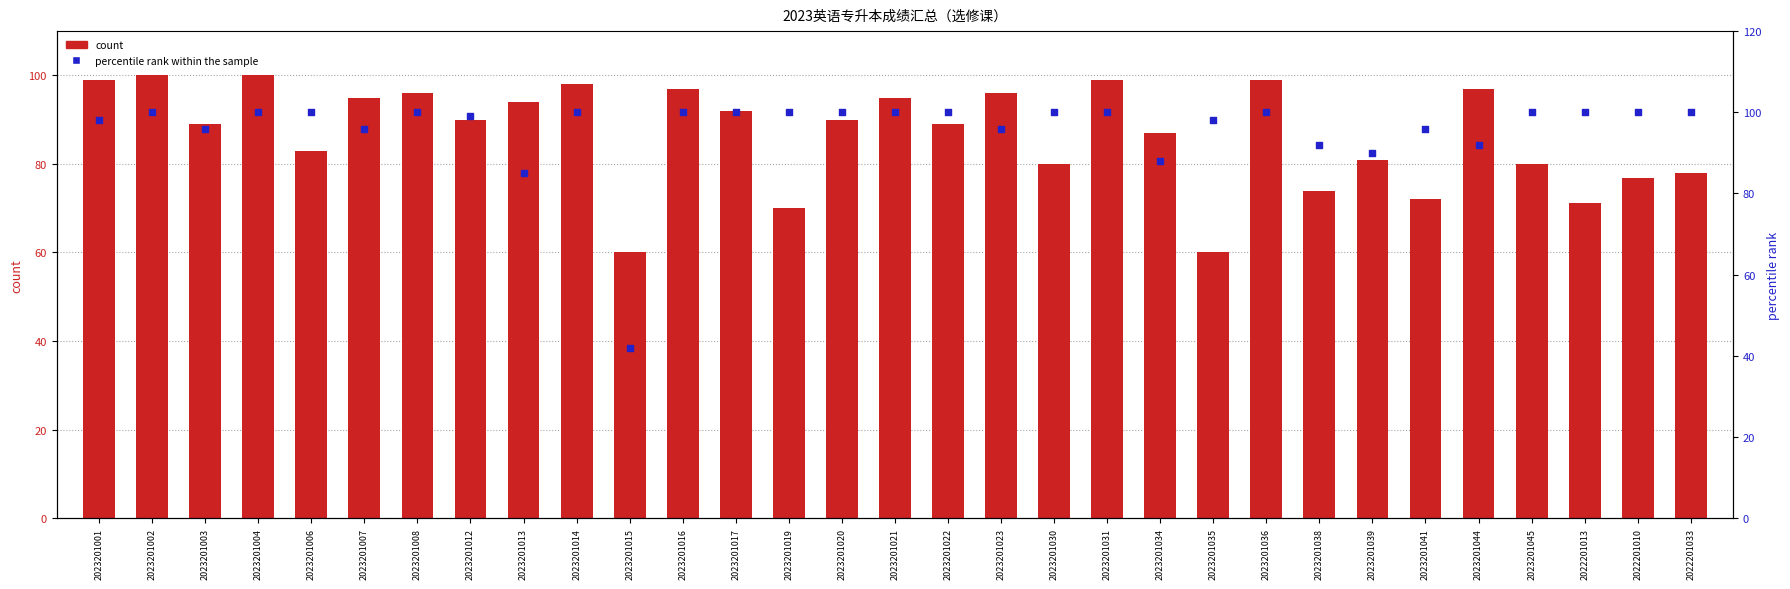

Is the value of percentile rank within the sample at 2023201001 greater than the value of count at 2023201008?

Yes